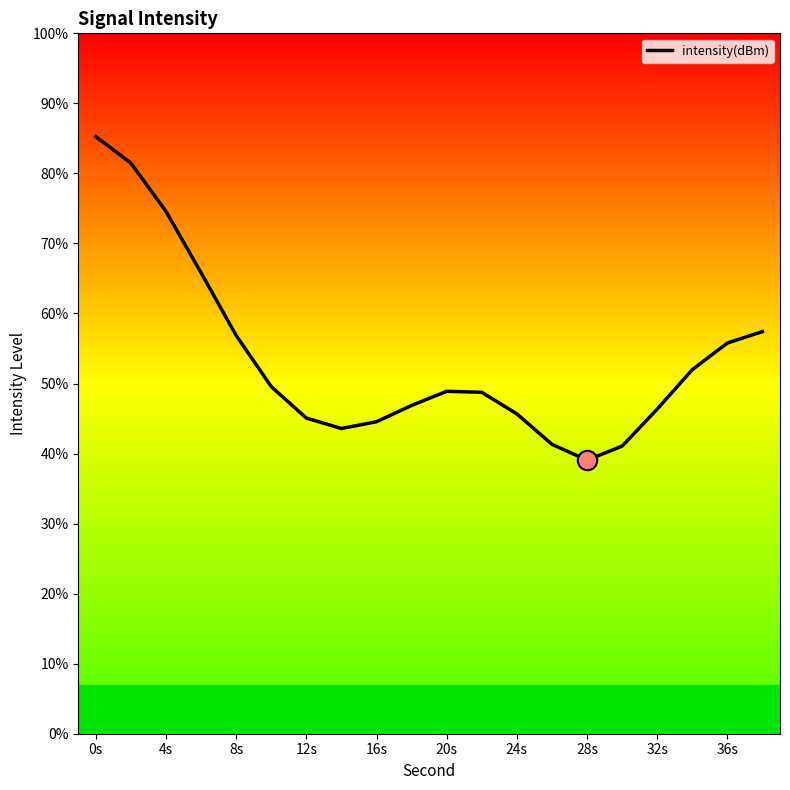

Between 12s and 4s, which is larger?

4s